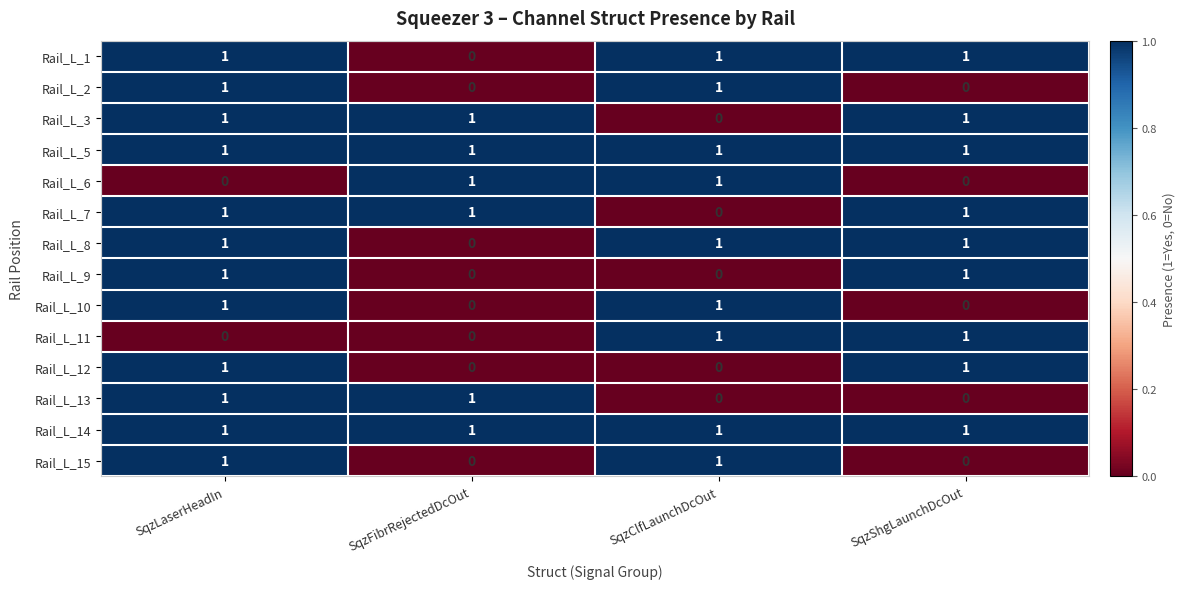

Count the Rail_L_8 values in the range 1 to 2.

3